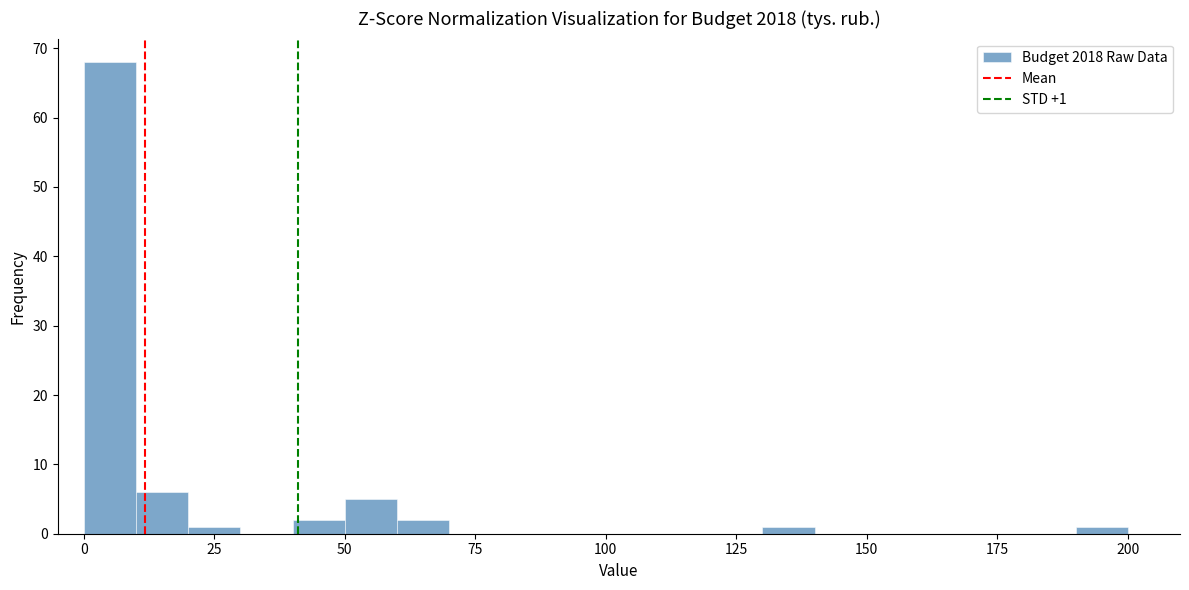

Read against the x-axis, roughly where is the centre of the tallest bar?

5